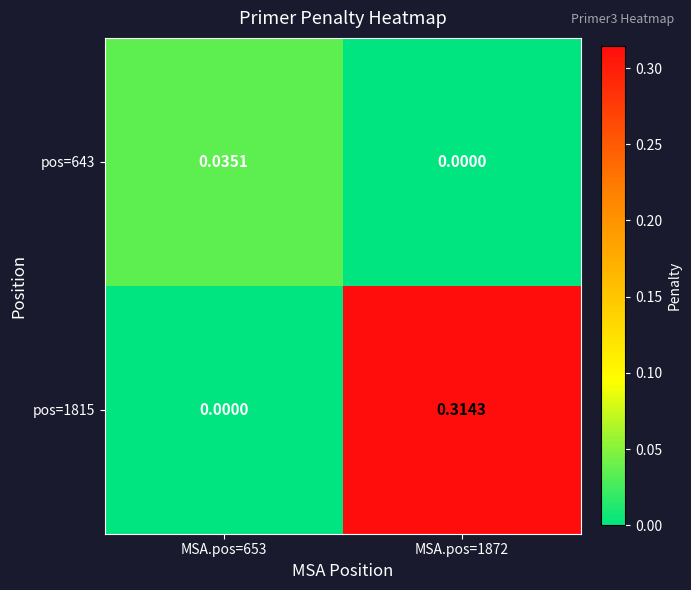

Which series has the largest total across all categories?

pos=1815